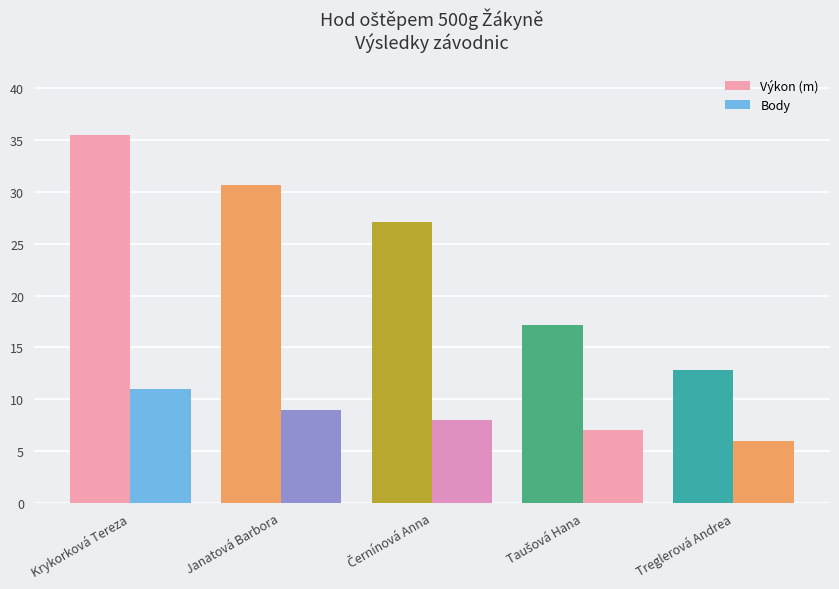

How many categories are shown in the chart?

5